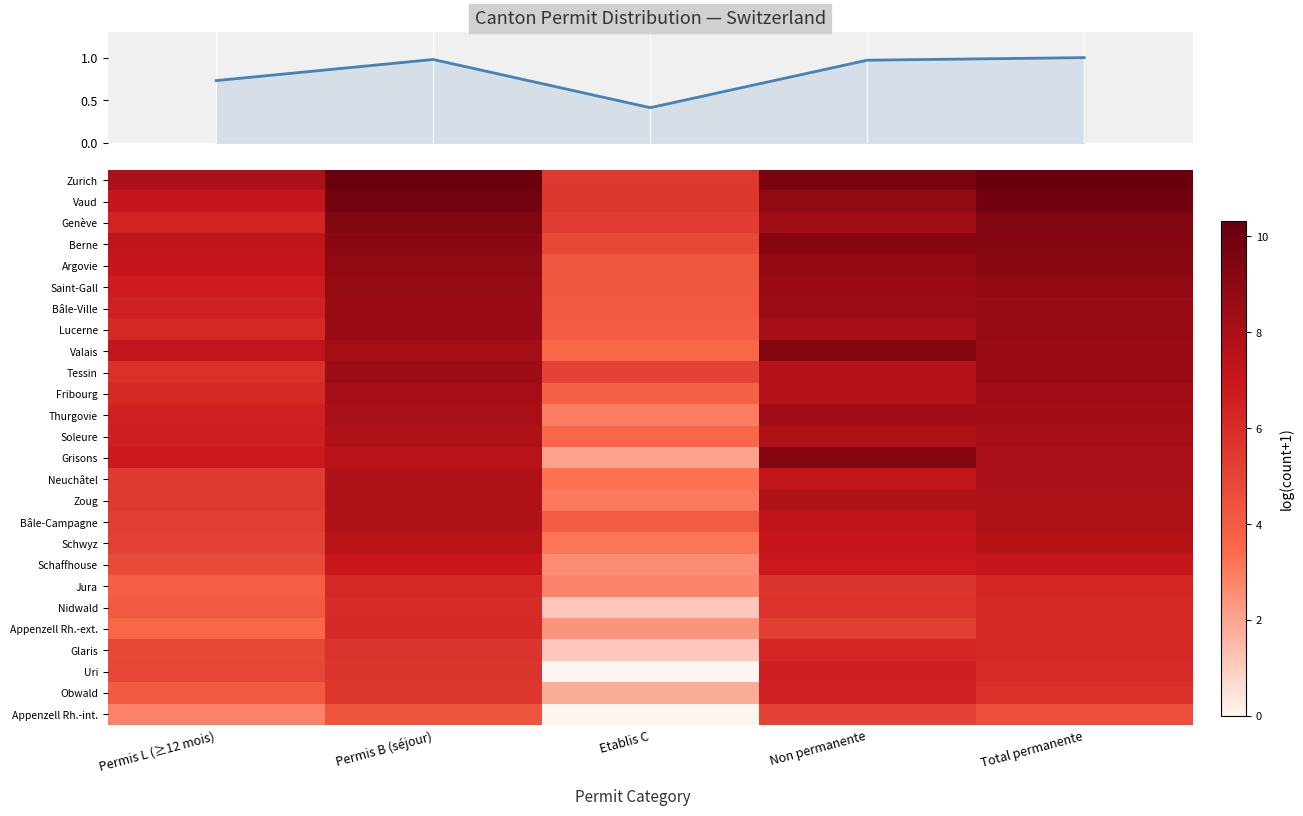

True or false: Profile (log-mean) has a value of 0.4 at Non permanente.

False